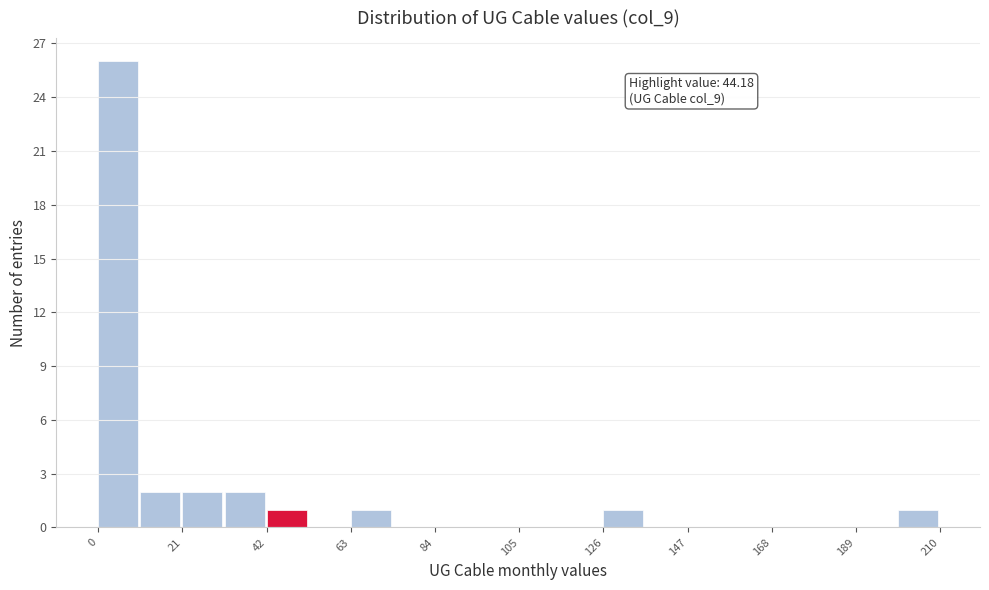

Around what value on the x-axis is the tallest bar? Give the approximate position of its centre, as read against the axis.

5